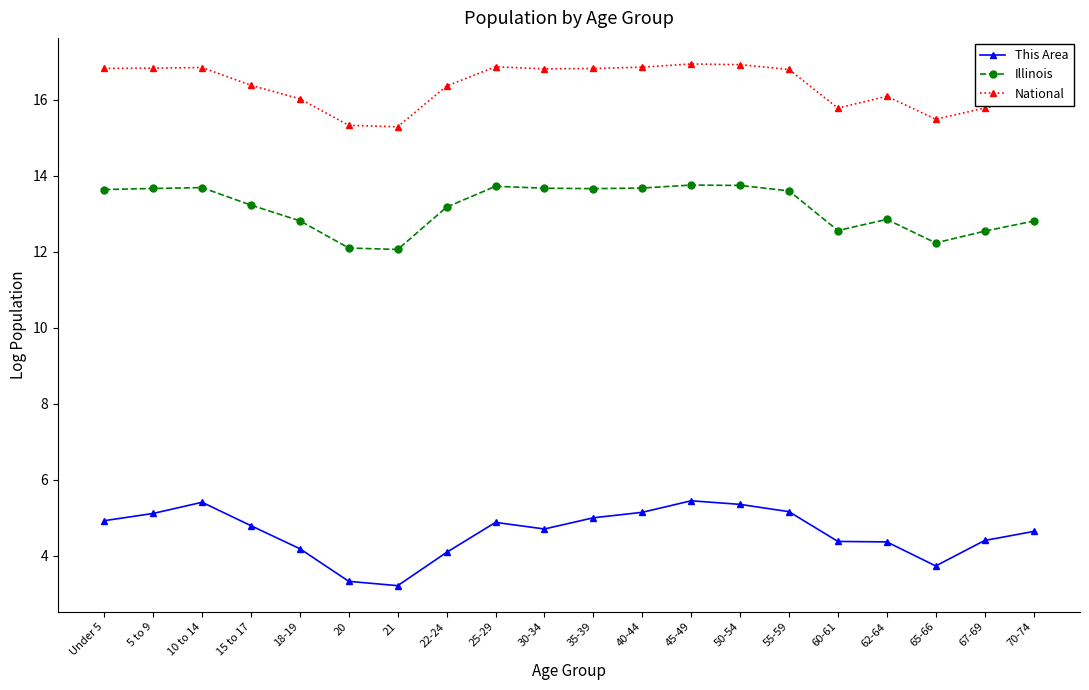

In National, how many points are lower than both neighbors (excluding endpoints)?

4